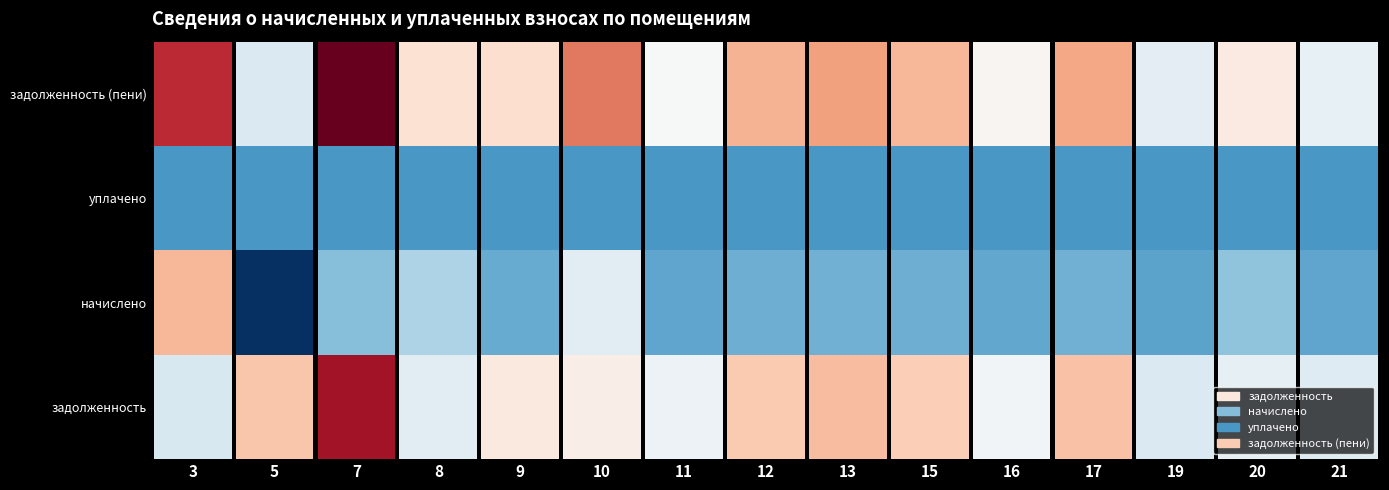

What is the total value across all series at 13?

37895.8